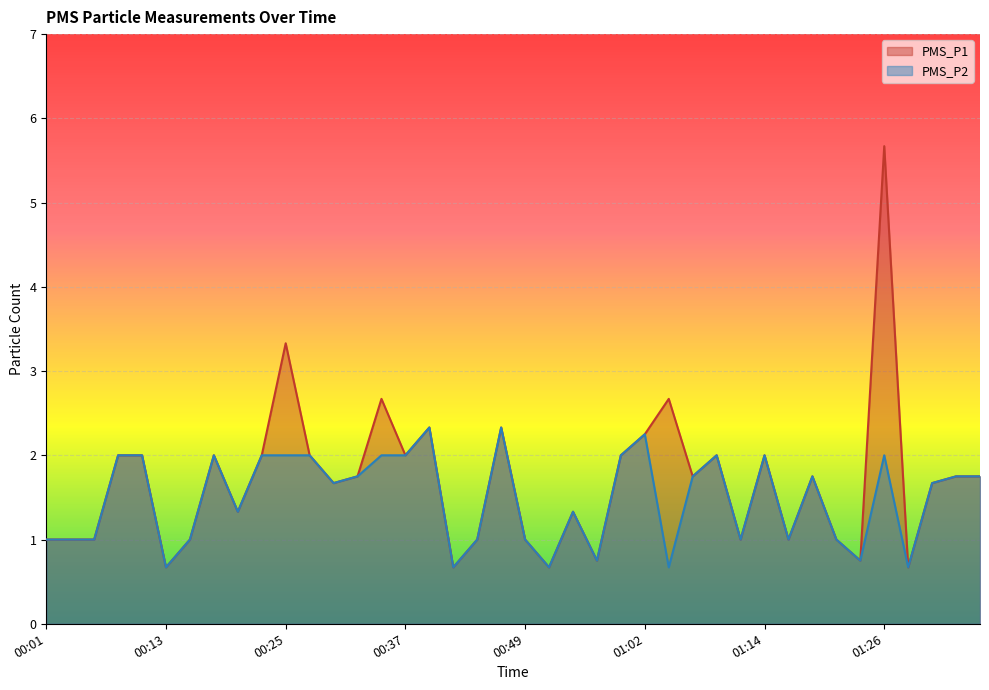

Is the value of PMS_P1 at 00:42 greater than the value of PMS_P2 at 00:54?

No